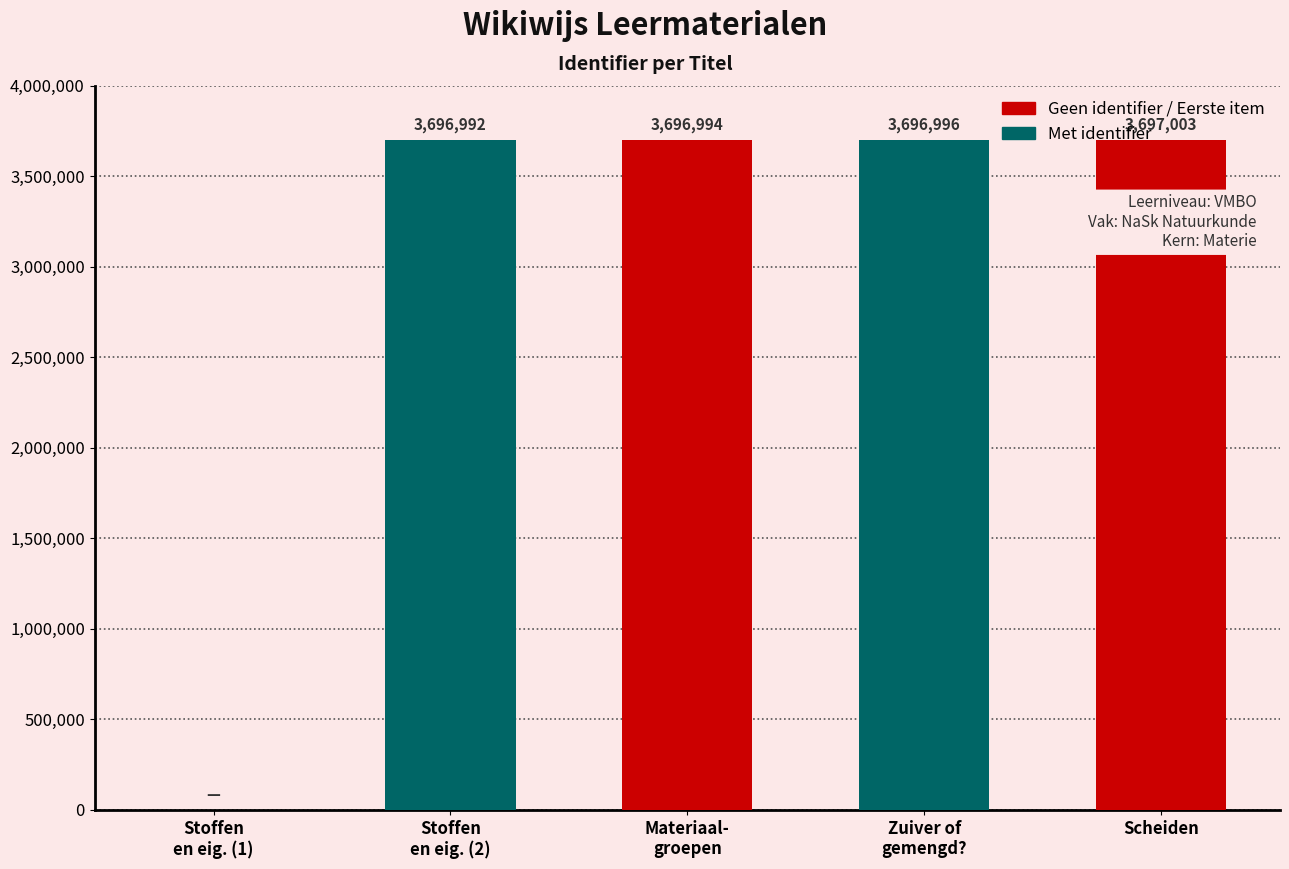

What position from the right is Zuiver of gemengd??

2